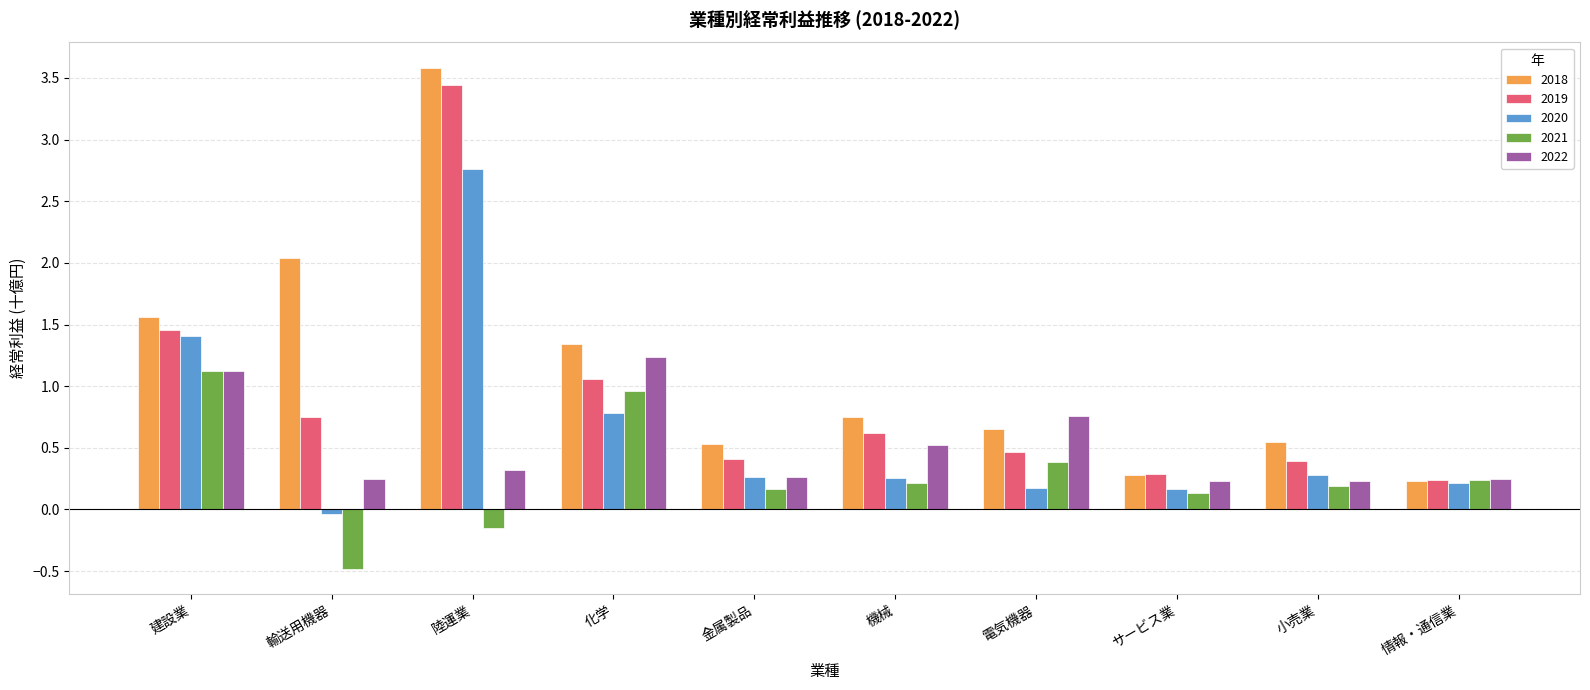

What is the difference between the second highest and second lowest values in the 2021 series?

1.1